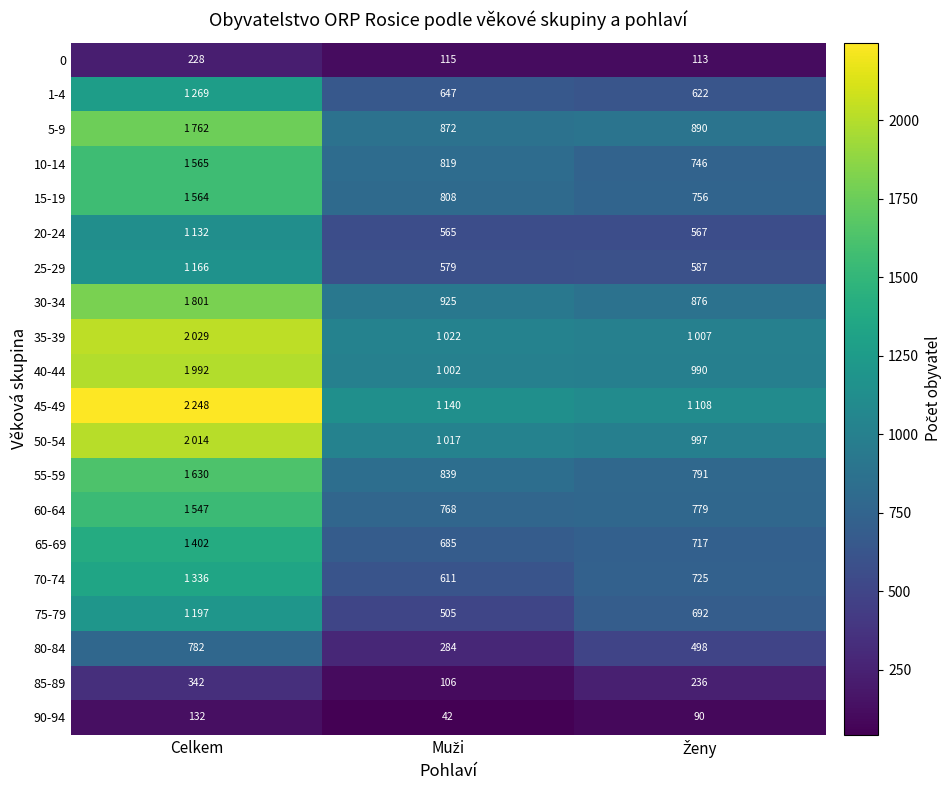

What is the lowest value of the 90-94 series?

42